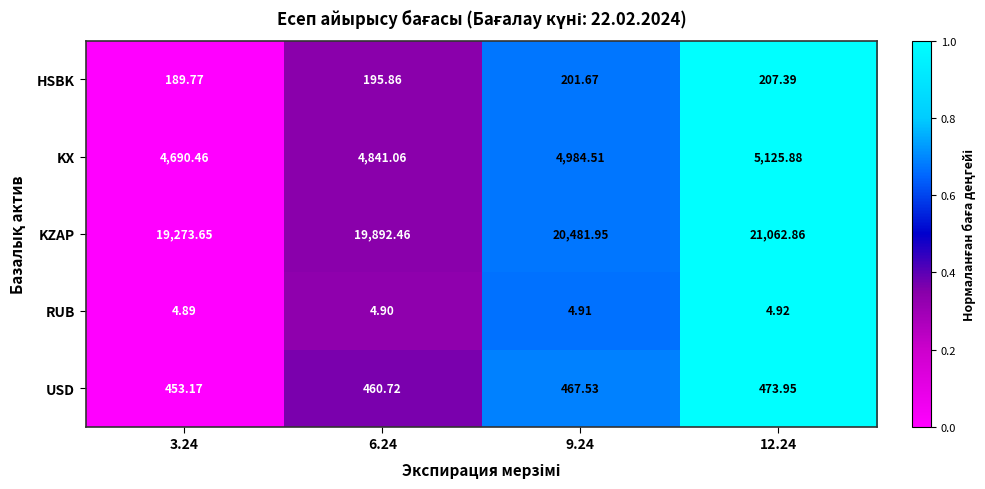

Is the value of USD at 3.24 greater than the value of HSBK at 9.24?

Yes